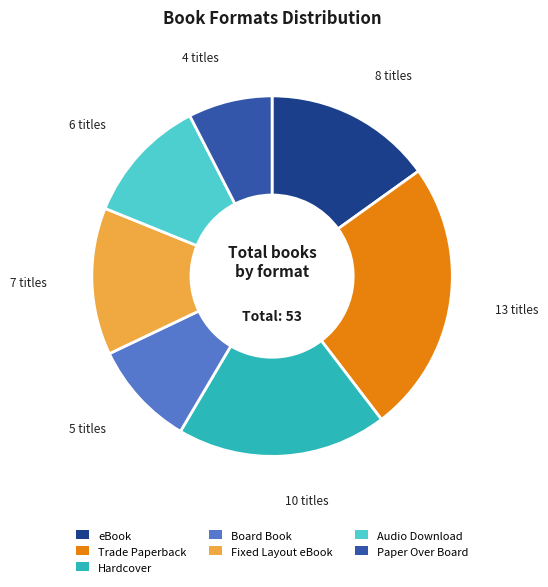

Count the number of slices in the pie.

7